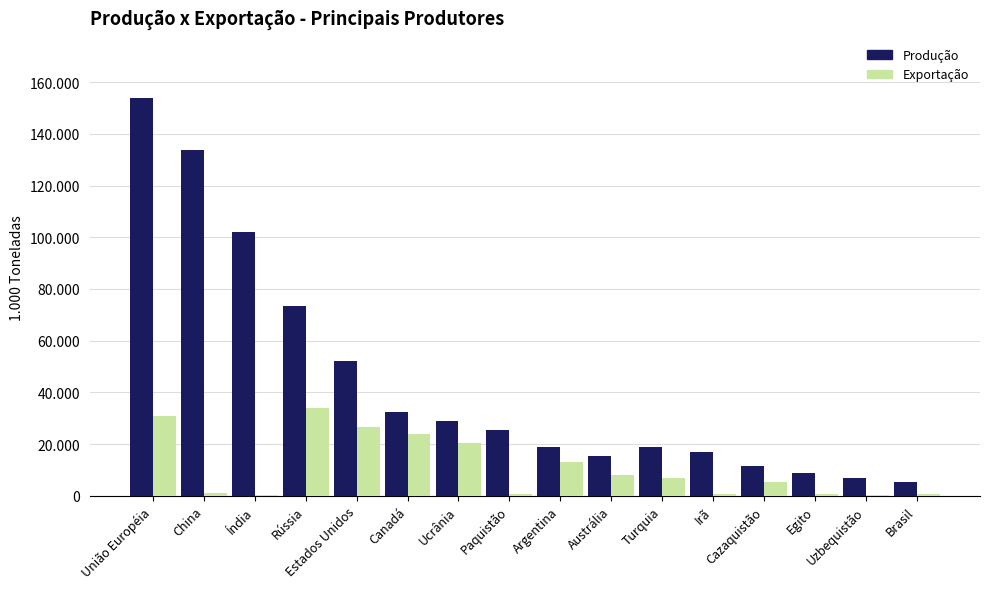

What is the sum of the Produção values at Paquistão and Uzbequistão?

32400